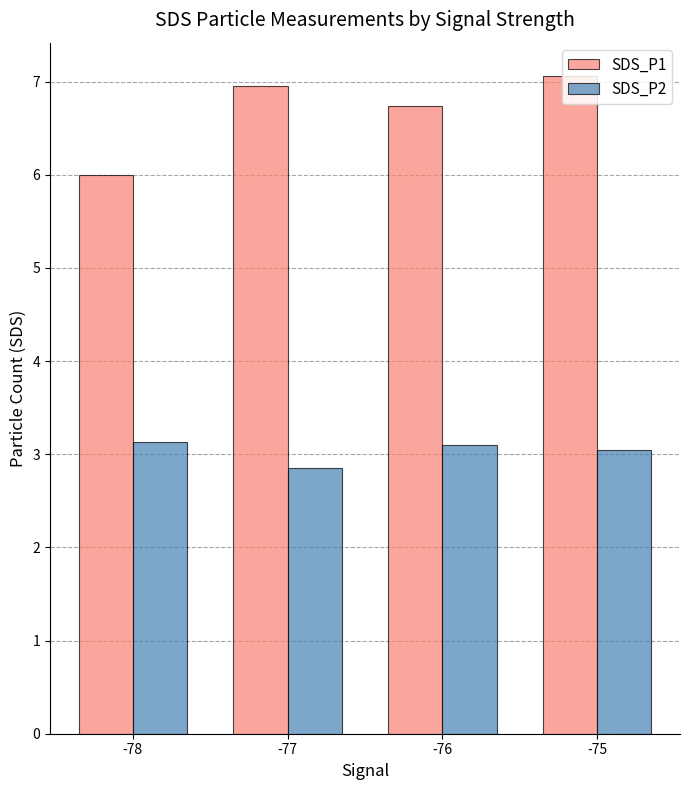

What is the difference between the highest and lowest values at -75?

4.0